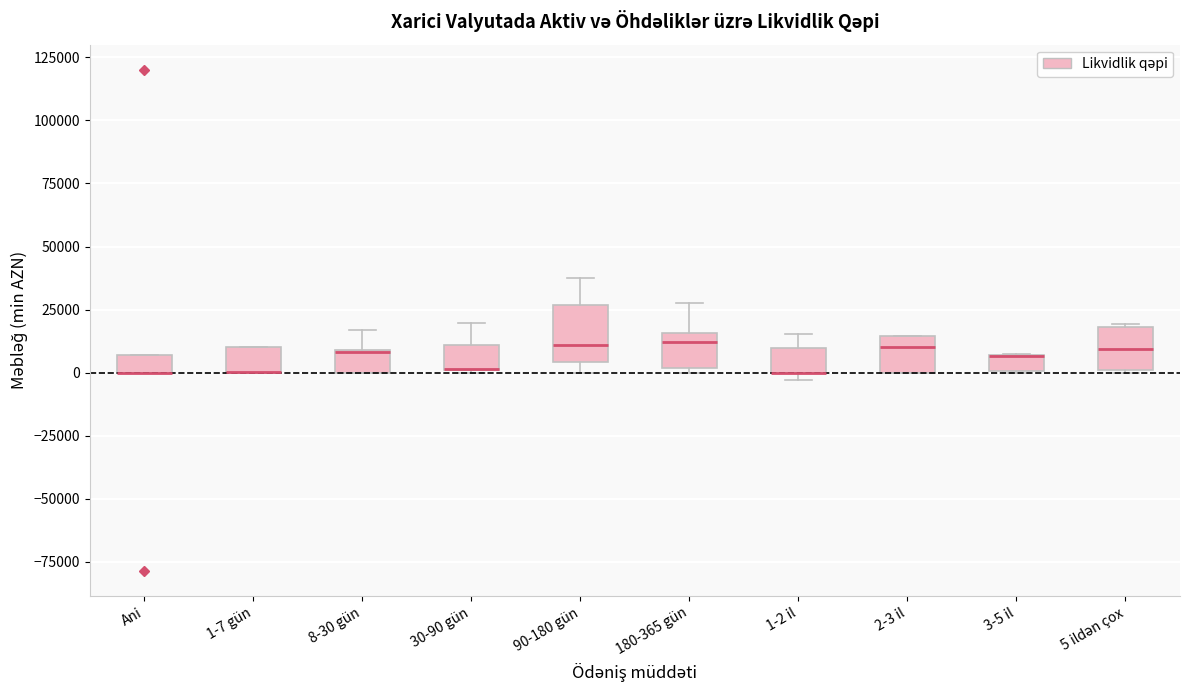

Where does the upper whisker of the box for 1-2 il end on the y-axis? The values are not printed on the chart, so give them approximately, as read against the axis.

15000